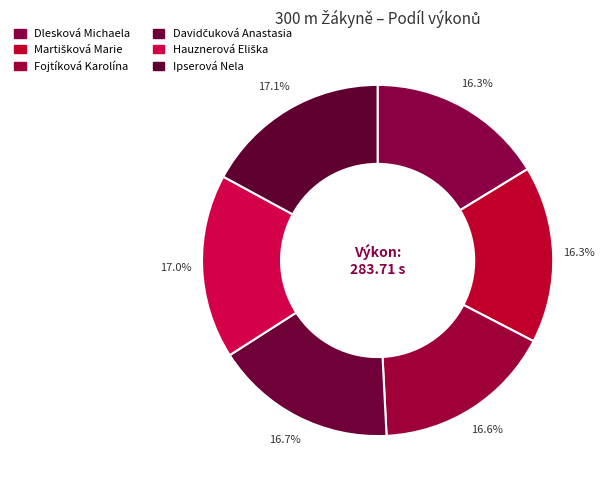

Count the number of slices in the pie.

6